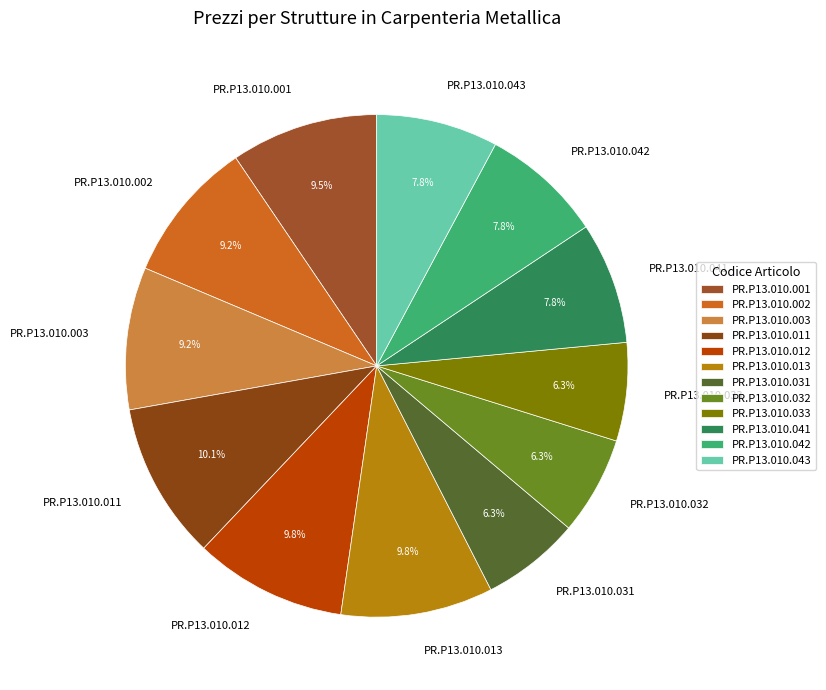

To the nearest percent, what portion does PR.P13.010.013 represent?

10%